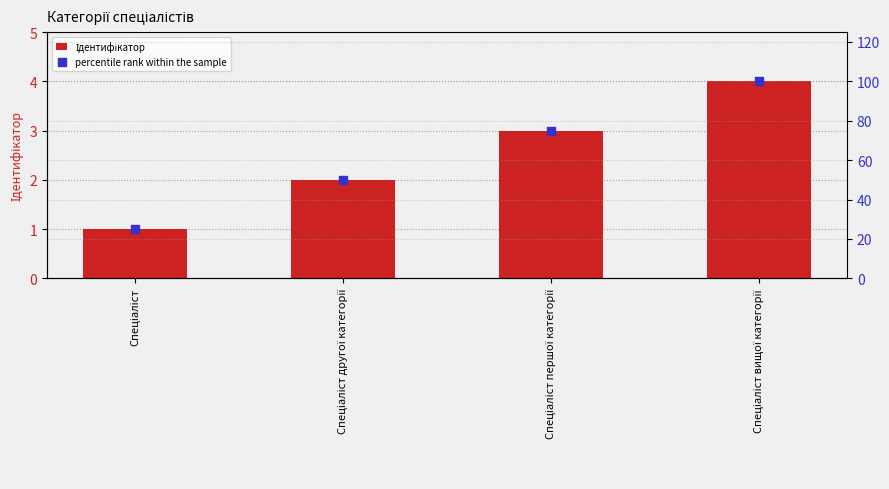

Which series has the largest Y range (max minus min)?

percentile rank within the sample